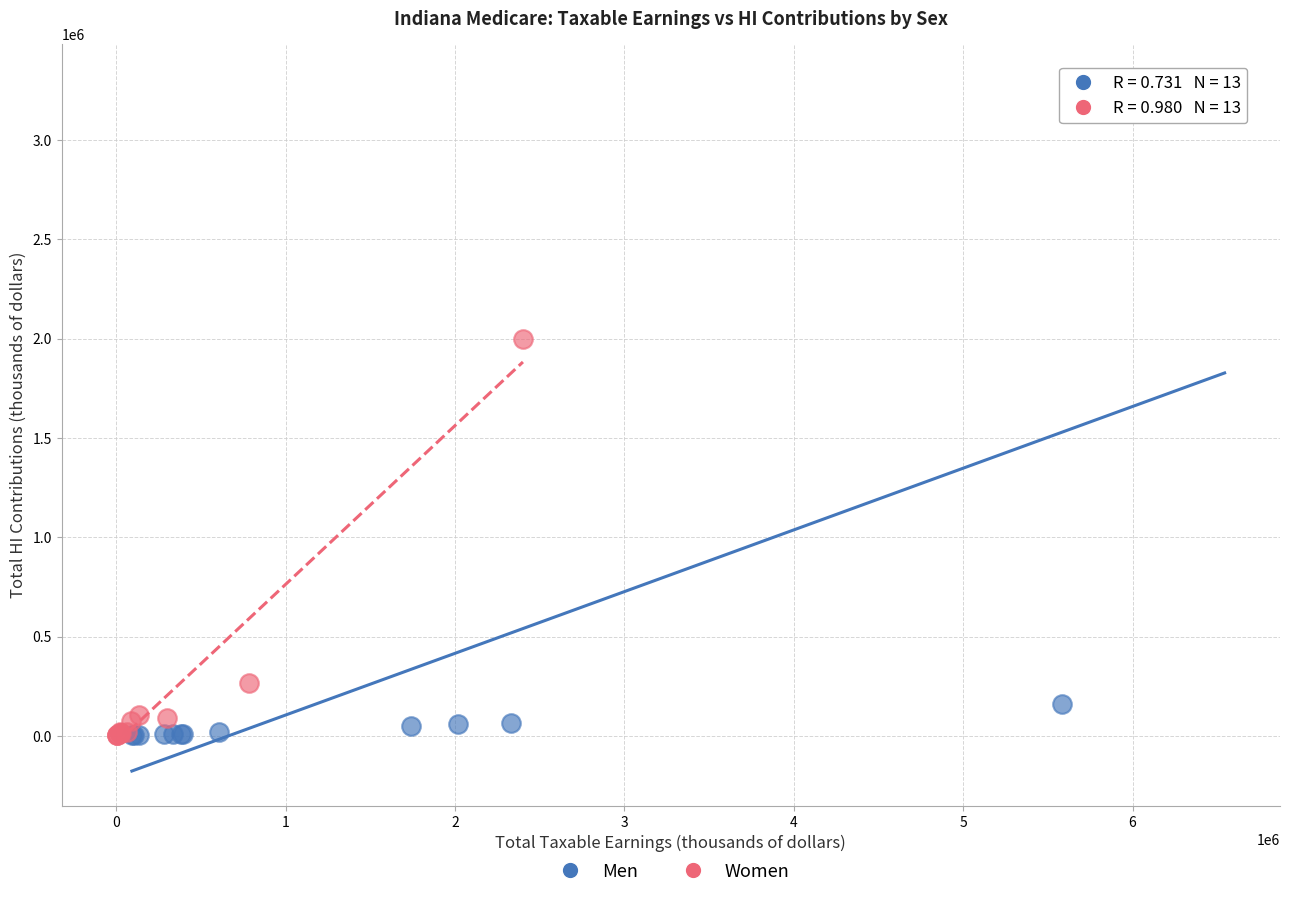

Which series has the largest Y range (max minus min)?

Men